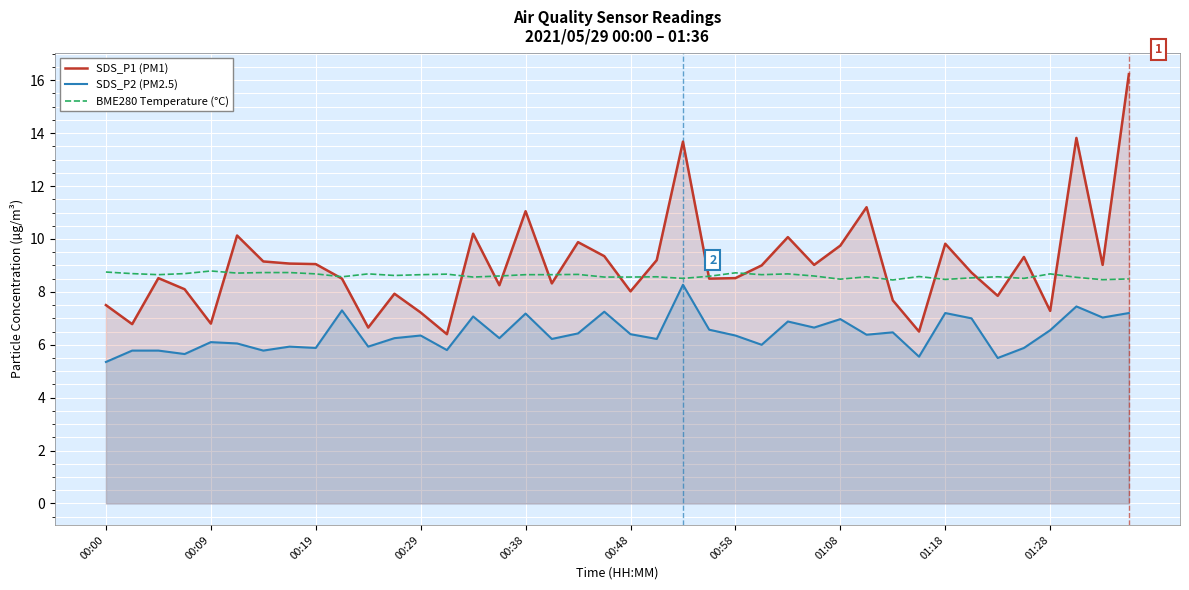

The value of SDS_P2 (PM2.5) at 00:58 is 8.7. True or false?

False